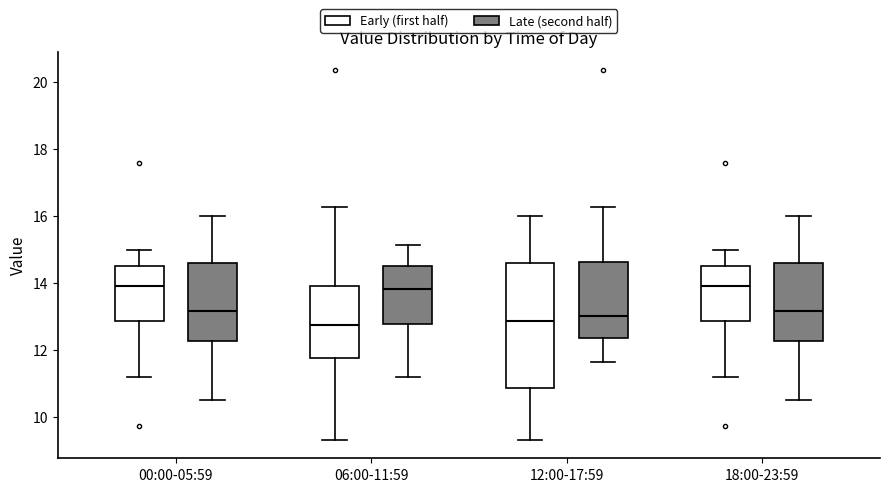

Comparing the boxes themselves (not the whiskers), which one is the tallest?

12:00-17:59 (Early (first half))